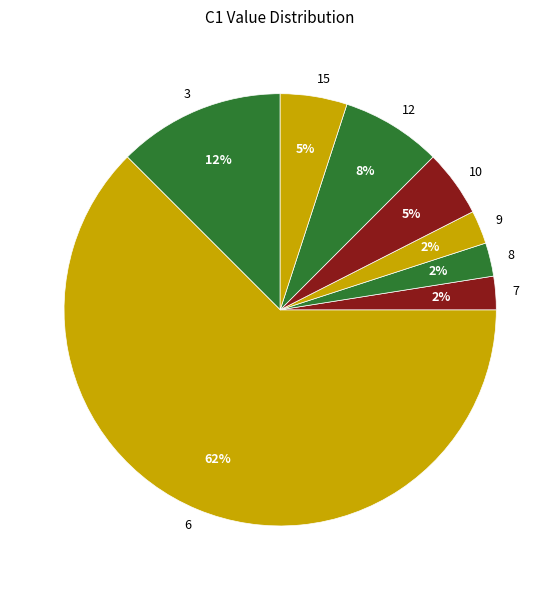

Which slice is the largest?

6